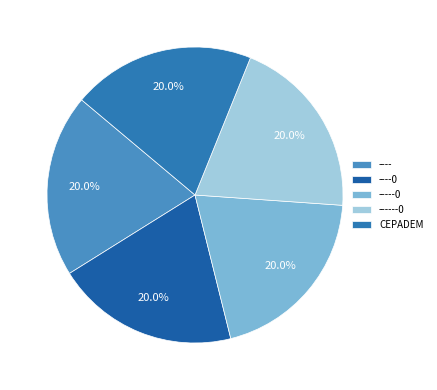

How many slices are in this pie chart?

5